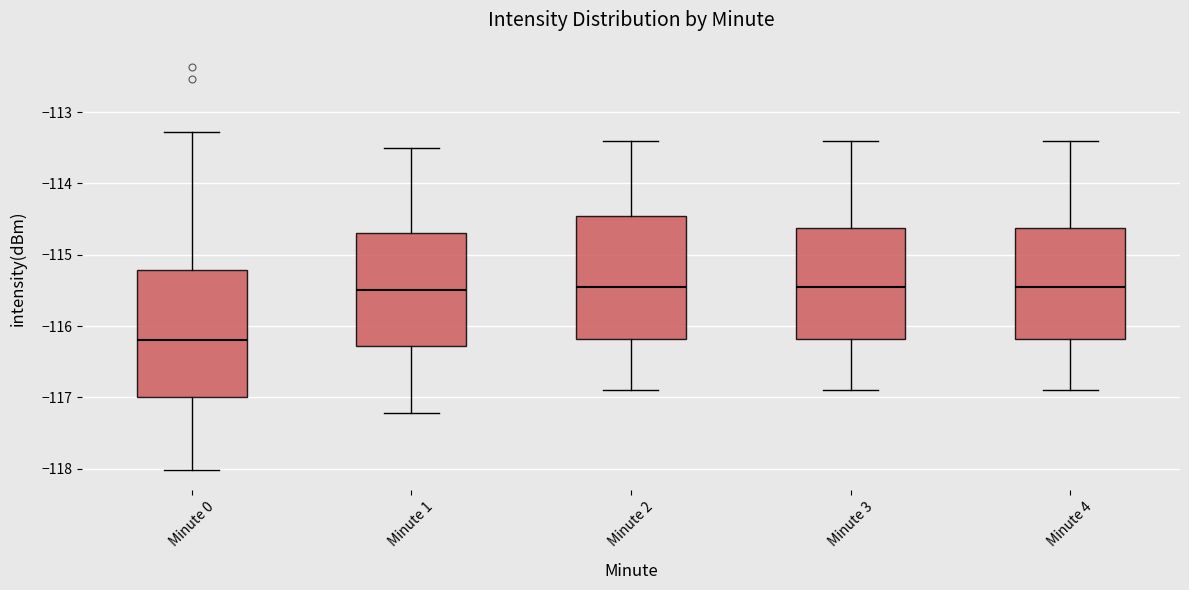

Where does the median line of the box for Minute 4 sit on the y-axis? The values are not printed on the chart, so give them approximately, as read against the axis.

-115.4